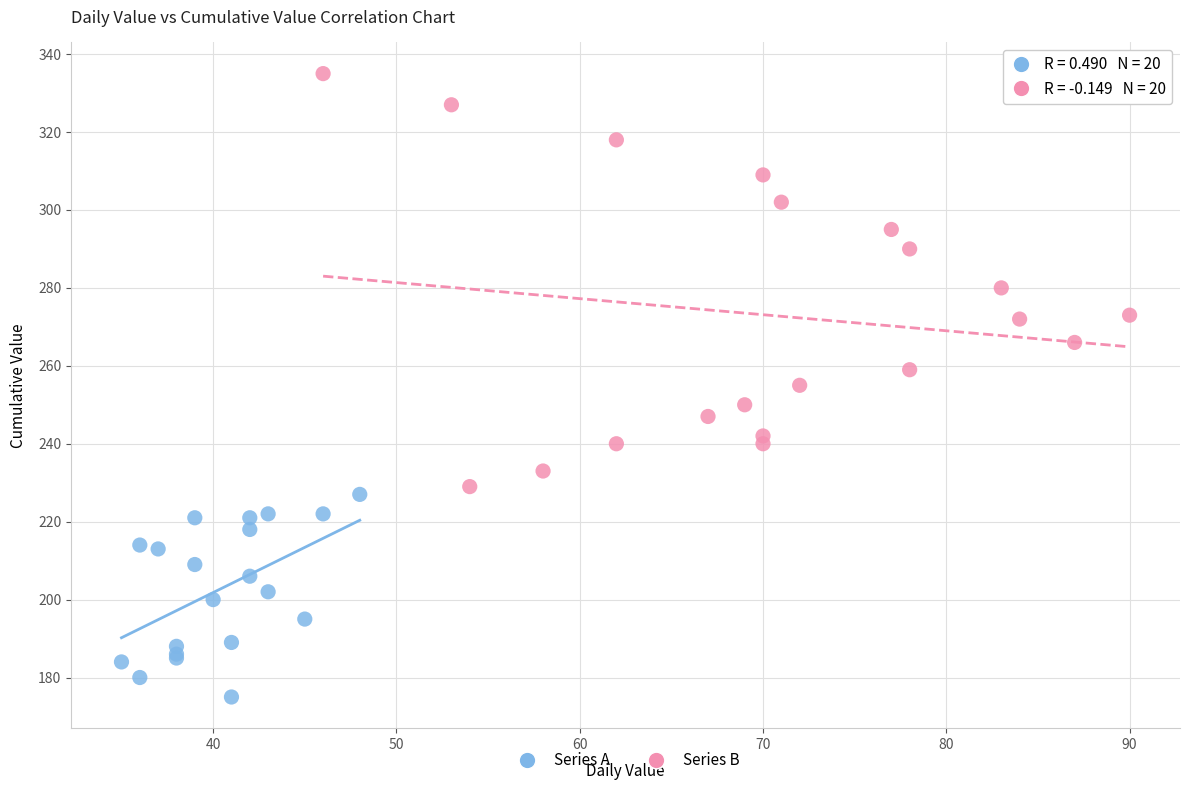

Which series reaches the minimum Y coordinate?

Series A